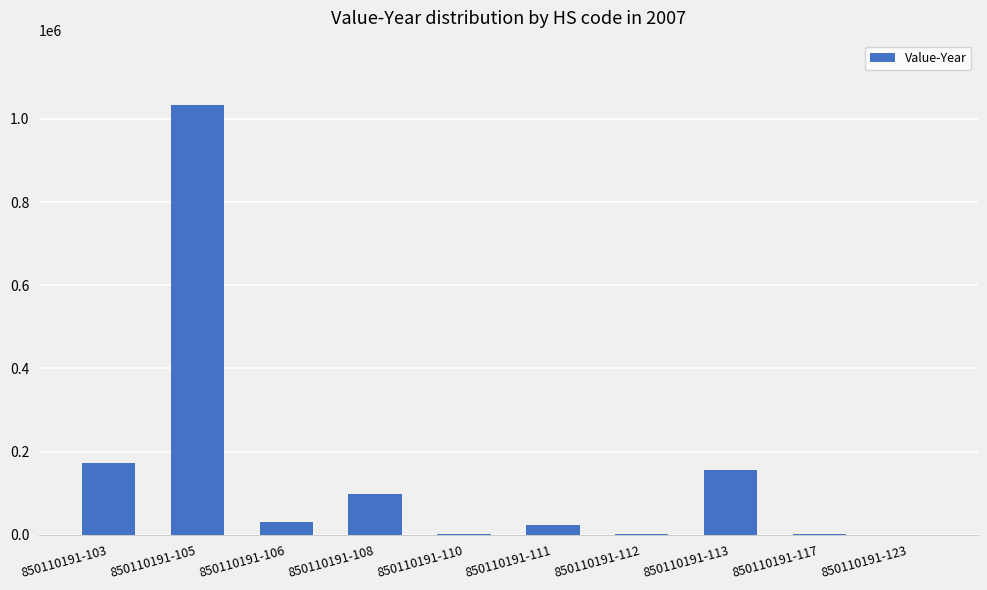

Does the chart contain stacked bars?

No